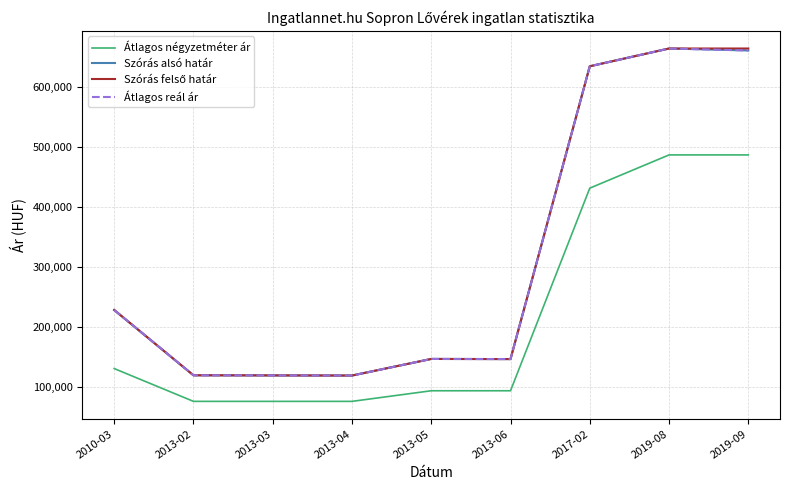

What is the label of the 6th point from the right?

2013-04